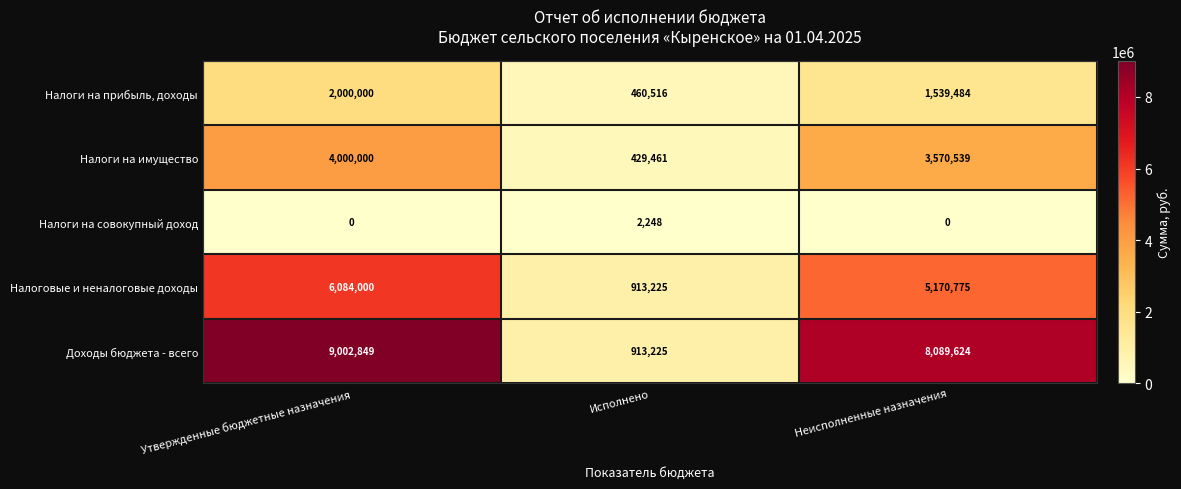

Reading left to right, list all the values displayed in this chart.

Налоги на прибыль, доходы: Утвержденные бюджетные назначения=2000000	Исполнено=460516	Неисполненные назначения=1539484
Налоги на имущество: Утвержденные бюджетные назначения=4000000	Исполнено=429461	Неисполненные назначения=3570539
Налоги на совокупный доход: Утвержденные бюджетные назначения=0	Исполнено=2248	Неисполненные назначения=0
Налоговые и неналоговые доходы: Утвержденные бюджетные назначения=6084000	Исполнено=913225	Неисполненные назначения=5170775
Доходы бюджета - всего: Утвержденные бюджетные назначения=9002849	Исполнено=913225	Неисполненные назначения=8089624